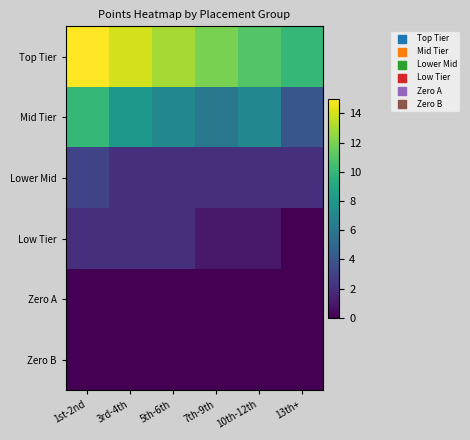

Between 10th-12th and 5th-6th, which is larger?

5th-6th